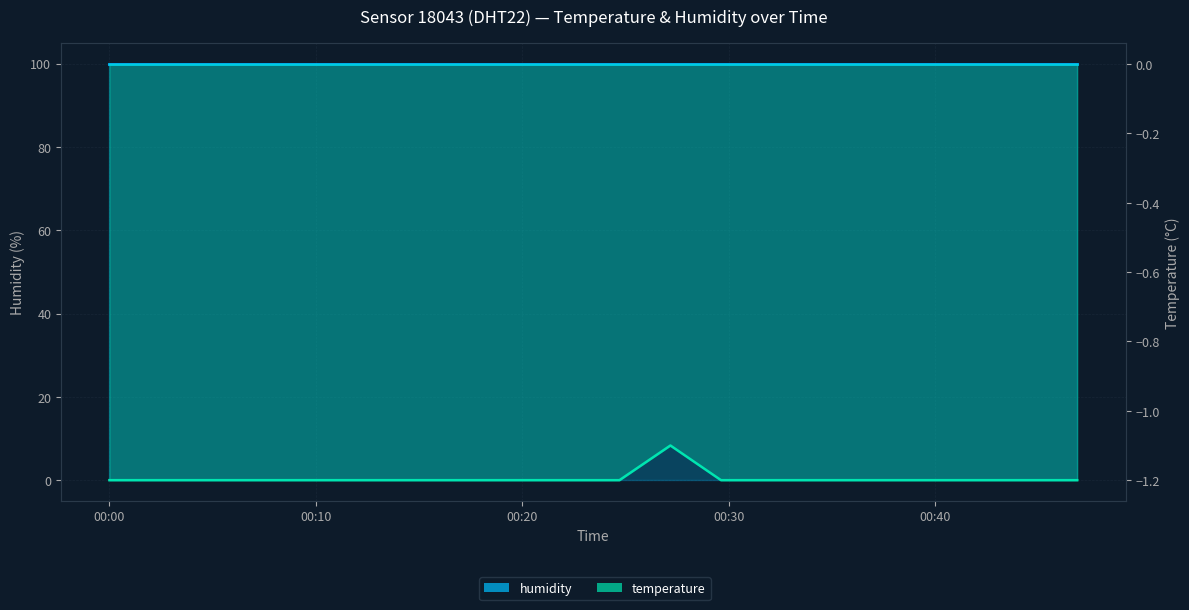

How many interior local peaks (higher than both neighbors) does the data have?

1